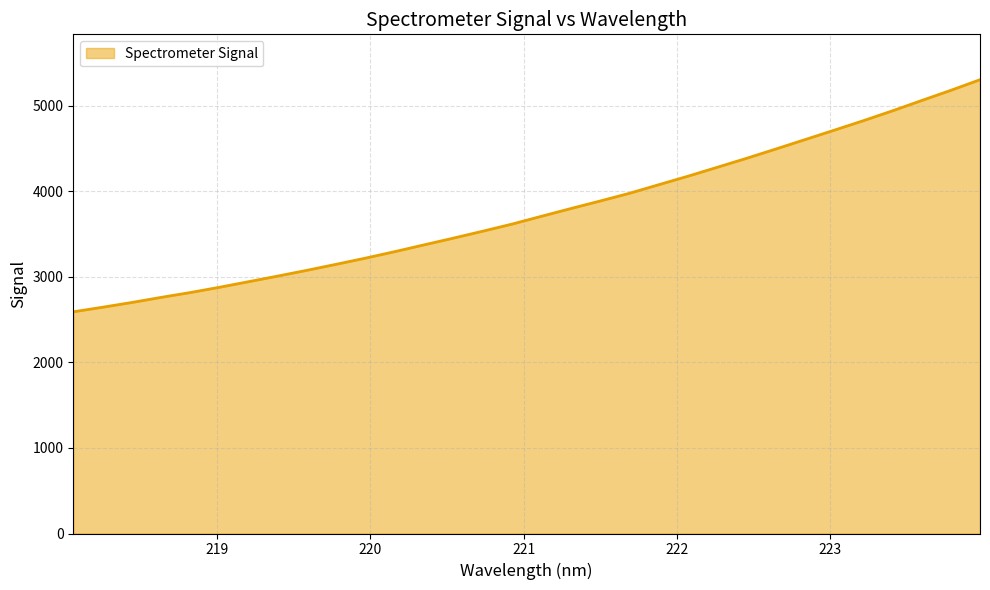

True or false: there are more than 2 points higher than both neighbors.

False